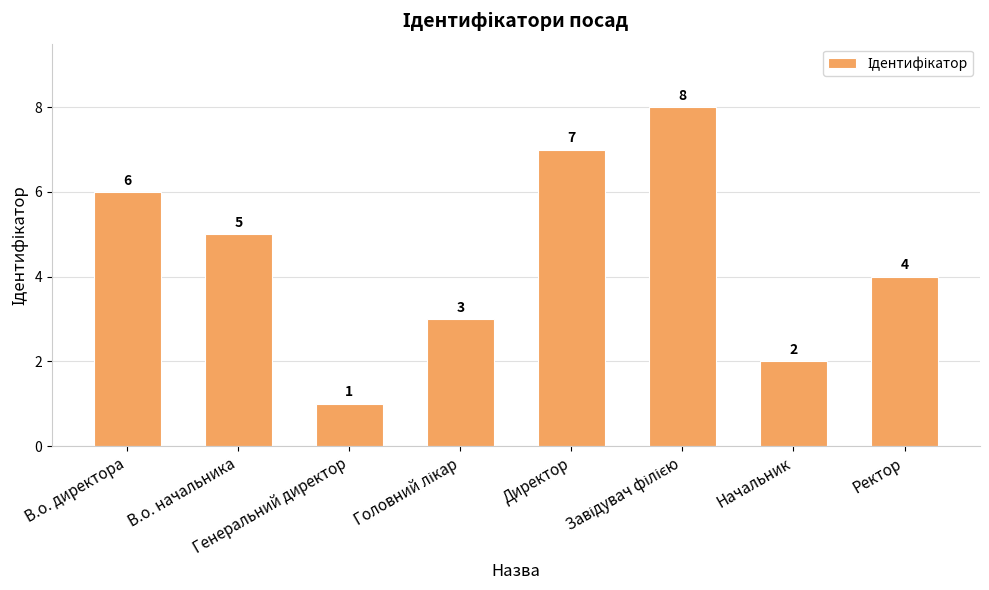

What is the value of the 1st bar from the left?

6